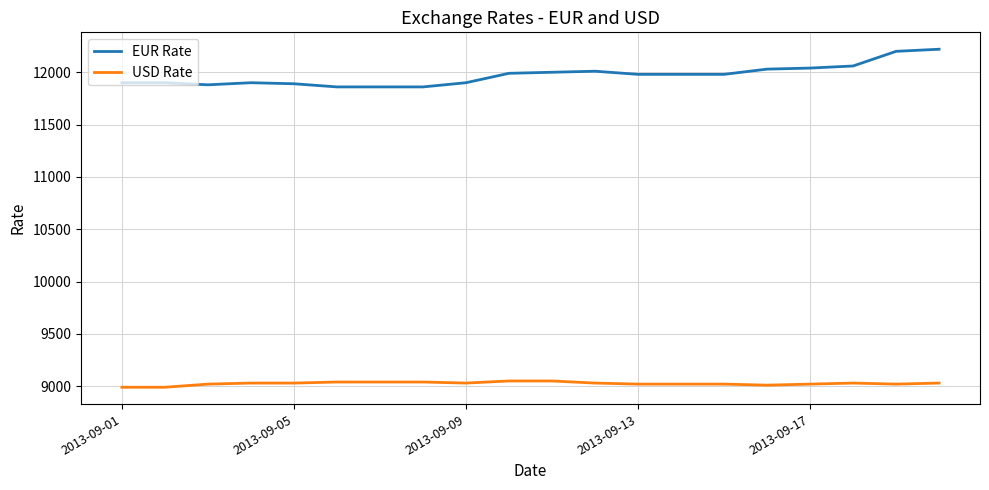

What is the smallest value displayed?

8990